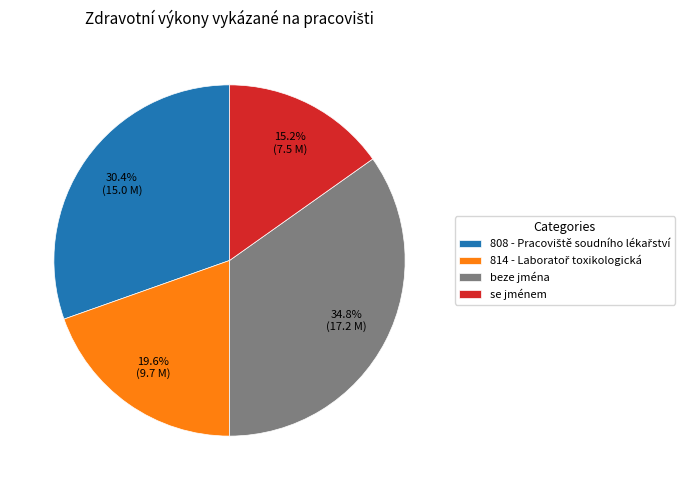

Approximately how many times larger is the value at beze jména compared to se jménem?

2.3